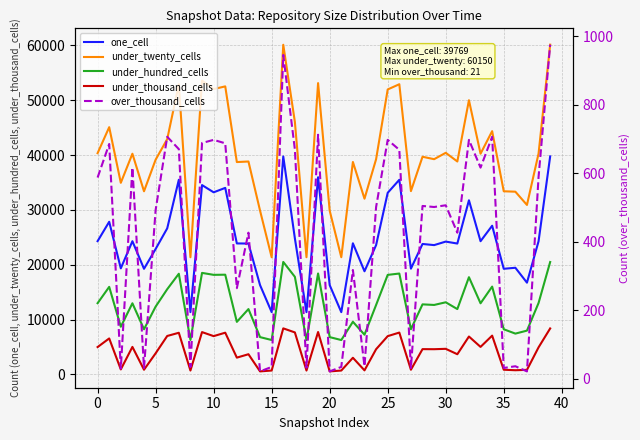

True or false: under_thousand_cells and under_twenty_cells cross at least once.

False